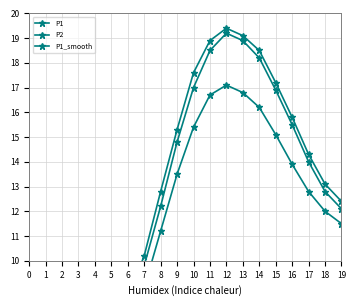

Is it true that P1_smooth equals 9.5 at 14?

False